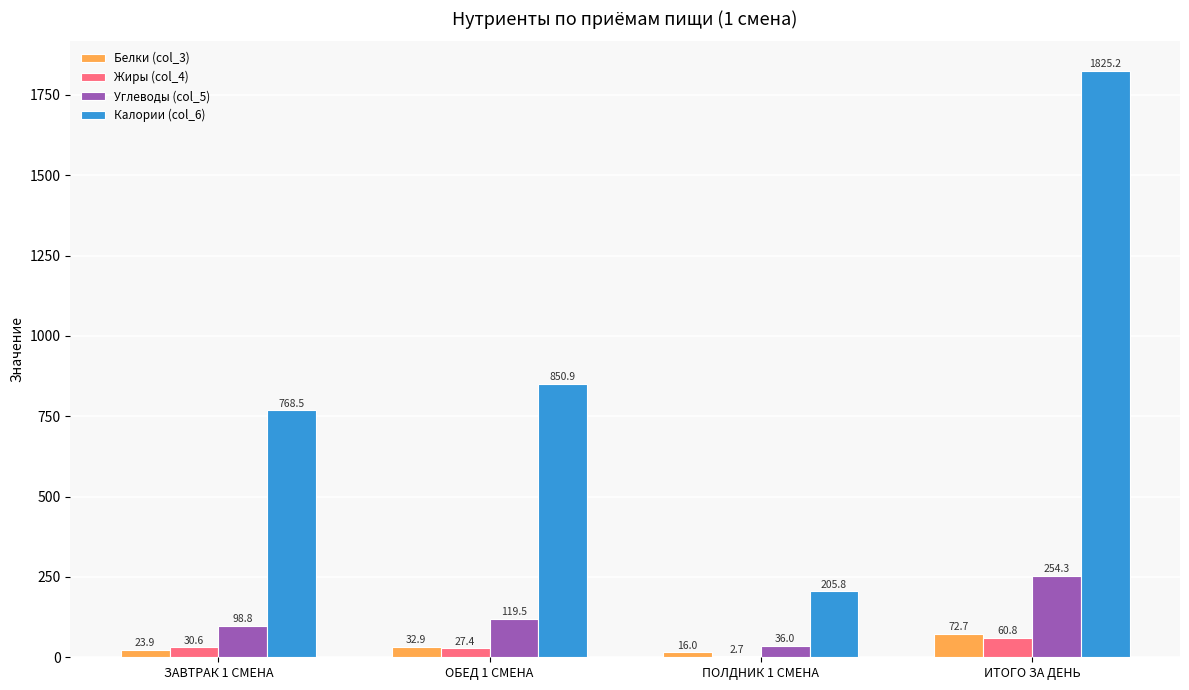

What is the sum of all Жиры (col_4) values?

121.5